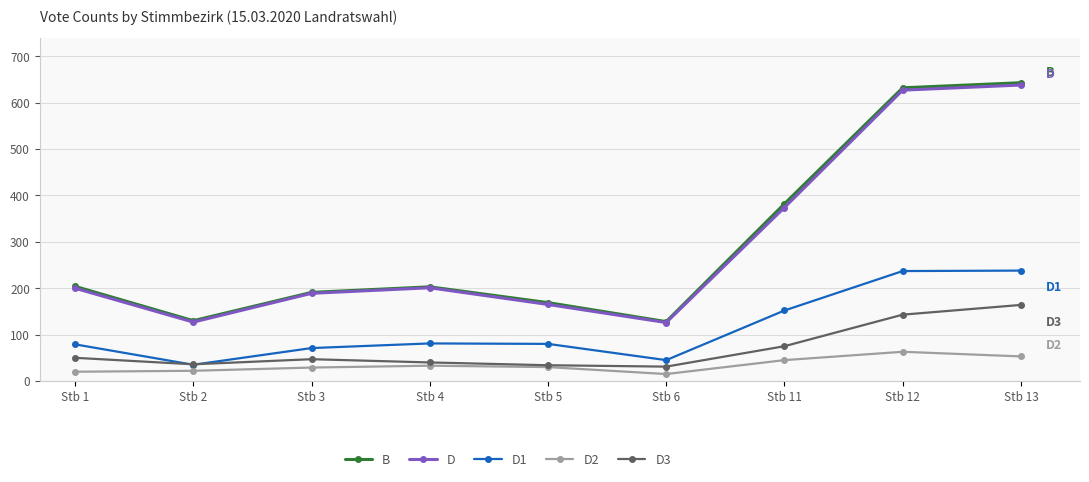

What value does the D series have at Stb 4, to the nearest 50?

200